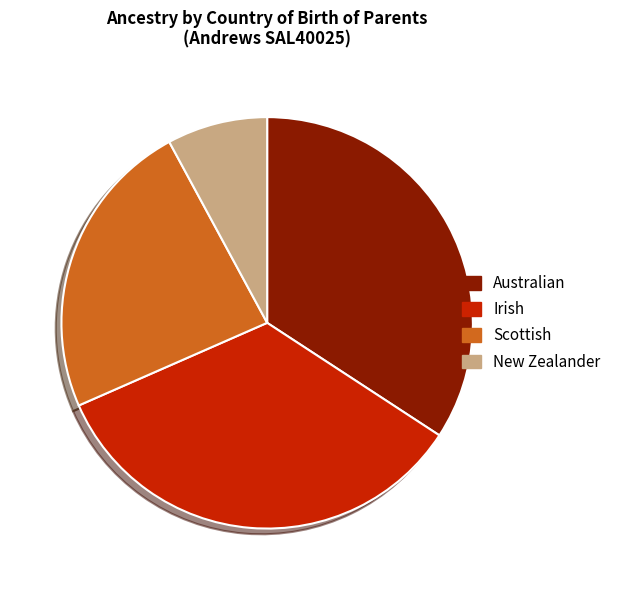

Does any single category account for the majority?

No